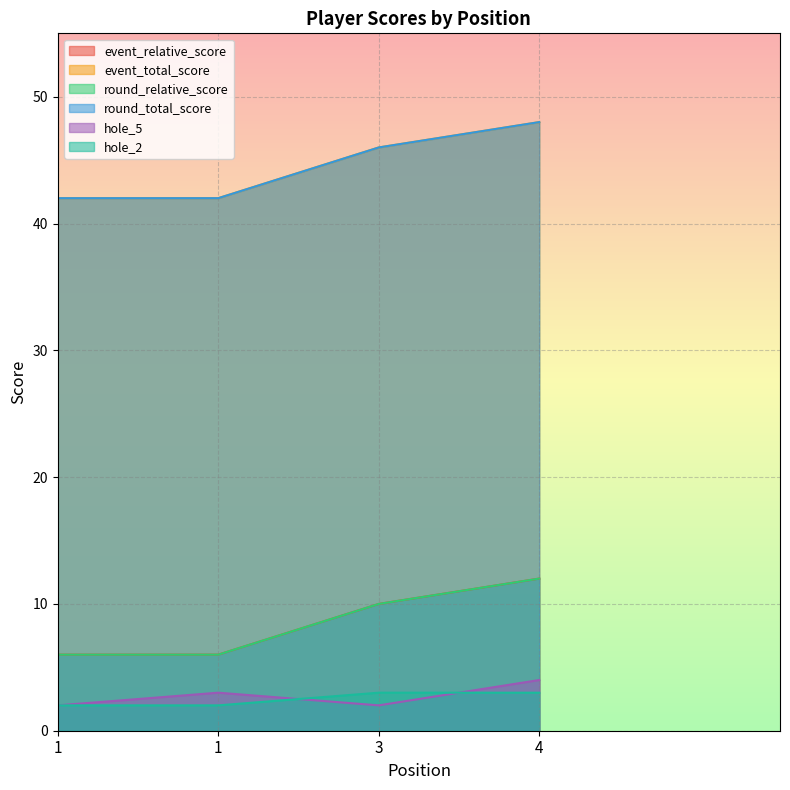

What is the sum of all hole_2 values?

10